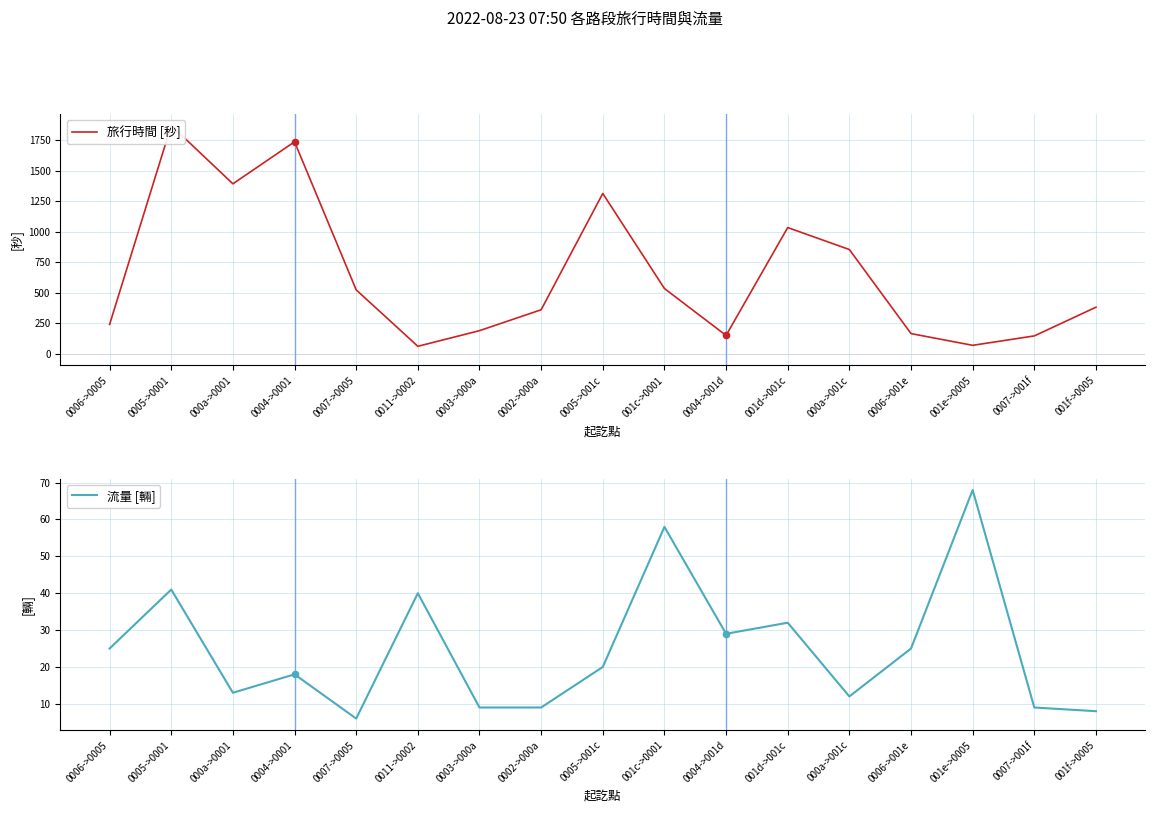

Which series reaches the maximum Y coordinate?

旅行時間 [秒]